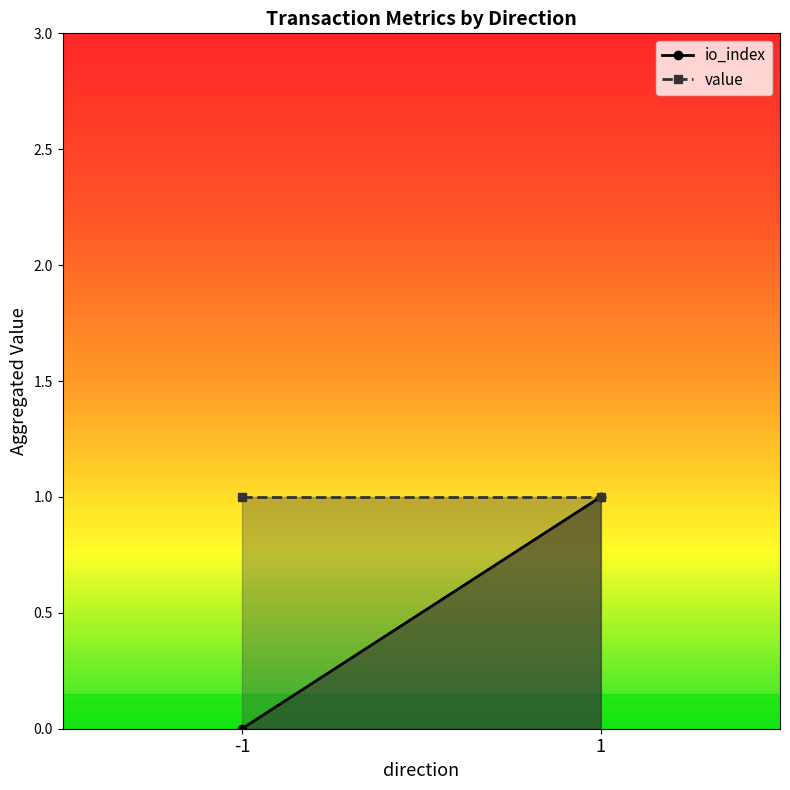

Which series has the largest total across all categories?

value